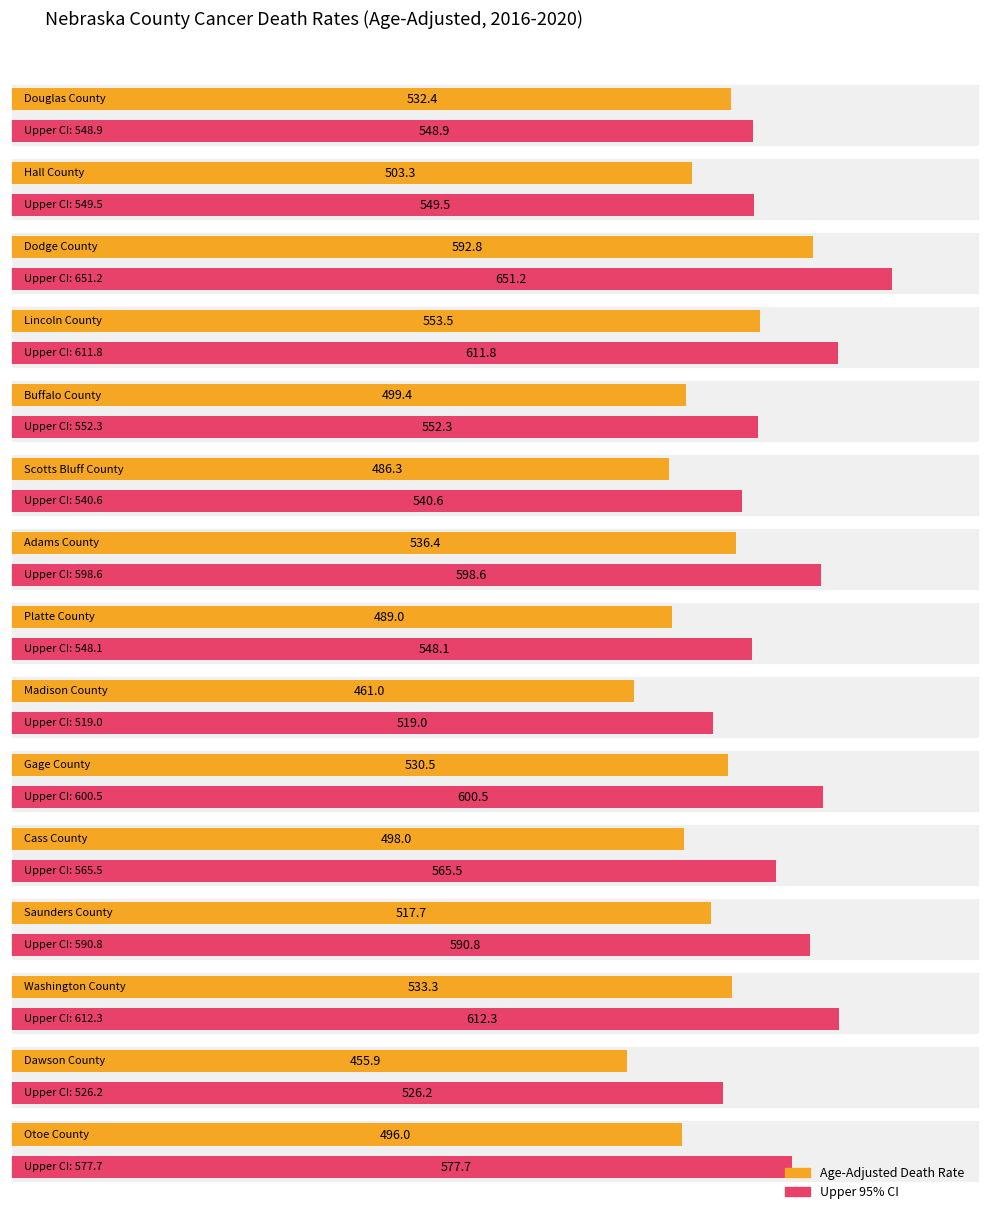

Is it true that the value at Dodge County is 214.0?

False